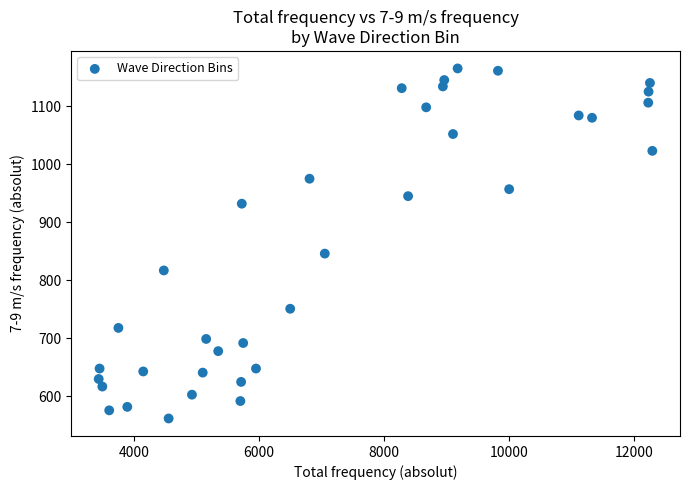

What Y value in the scatter plot is closest to 863?

846